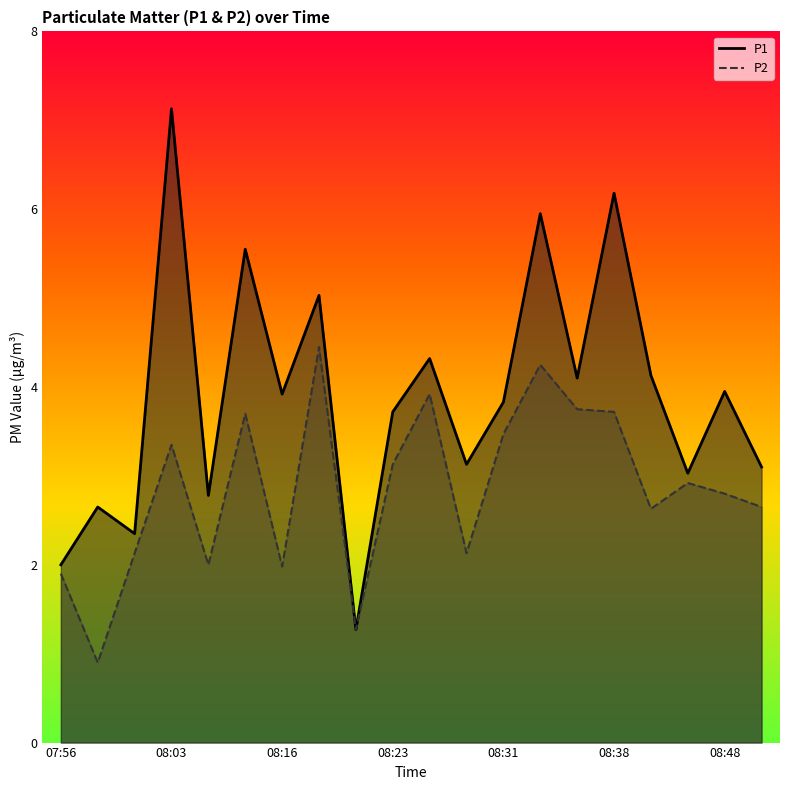

How many values in the P1 series exceed 3?

15